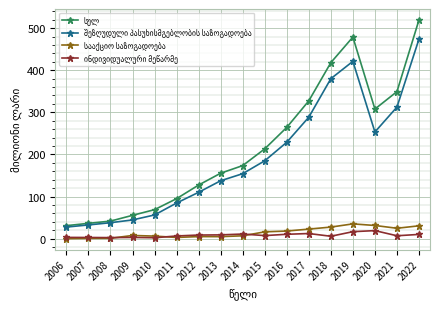

What is the total value across all series at 2020?

611.8